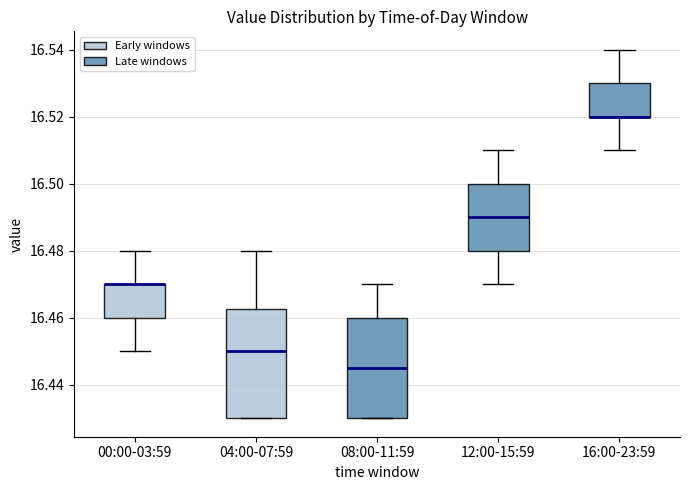

Where is the lower edge of the box for 04:00-07:59 on the y-axis? The values are not printed on the chart, so give them approximately, as read against the axis.

16.430